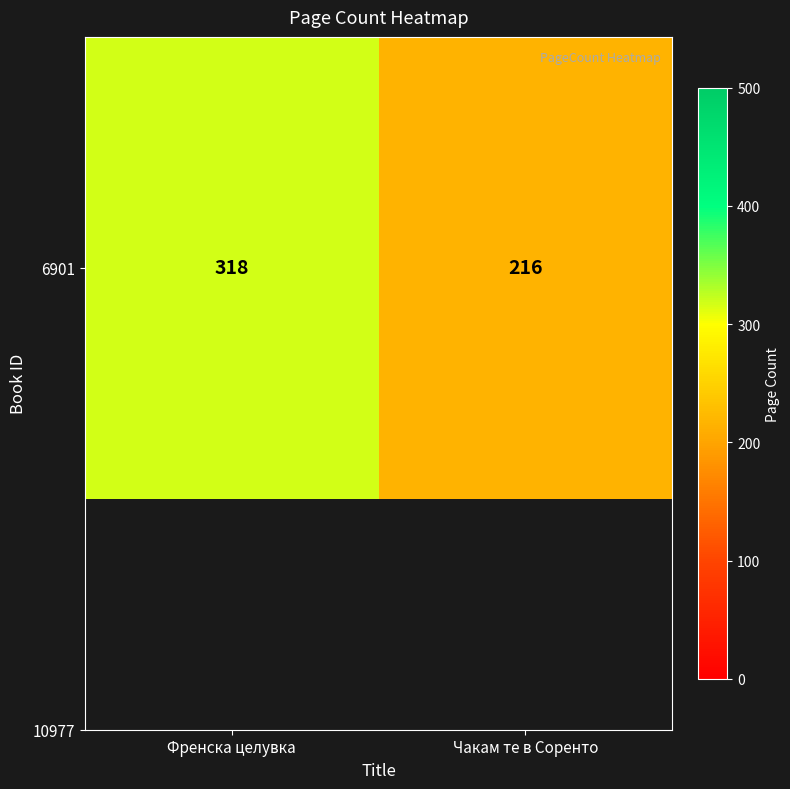

What is the minimum value shown in the chart?

216